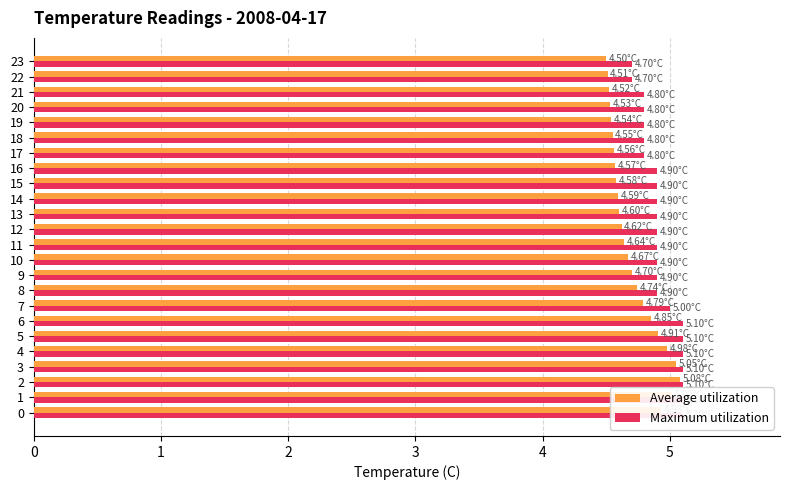

Are the bars horizontal?

Yes